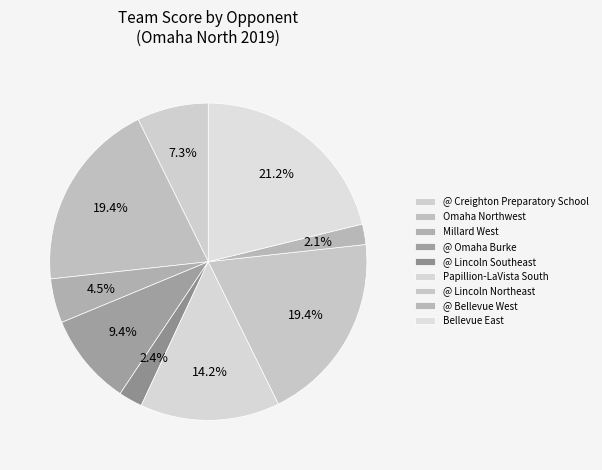

How many segments does this pie chart have?

9